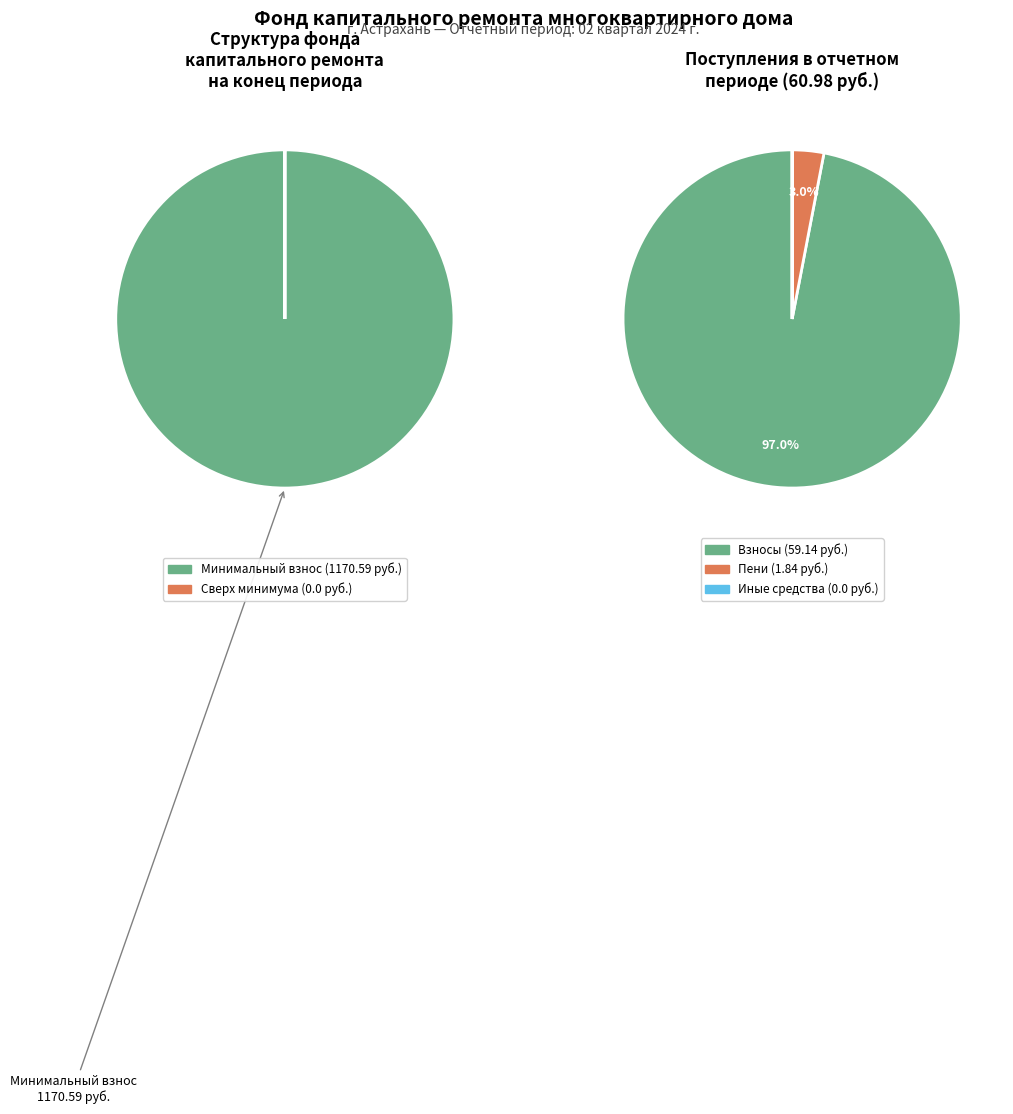

Which has a higher value, Поступило в периоде or Остаток на конец периода?

Остаток на конец периода